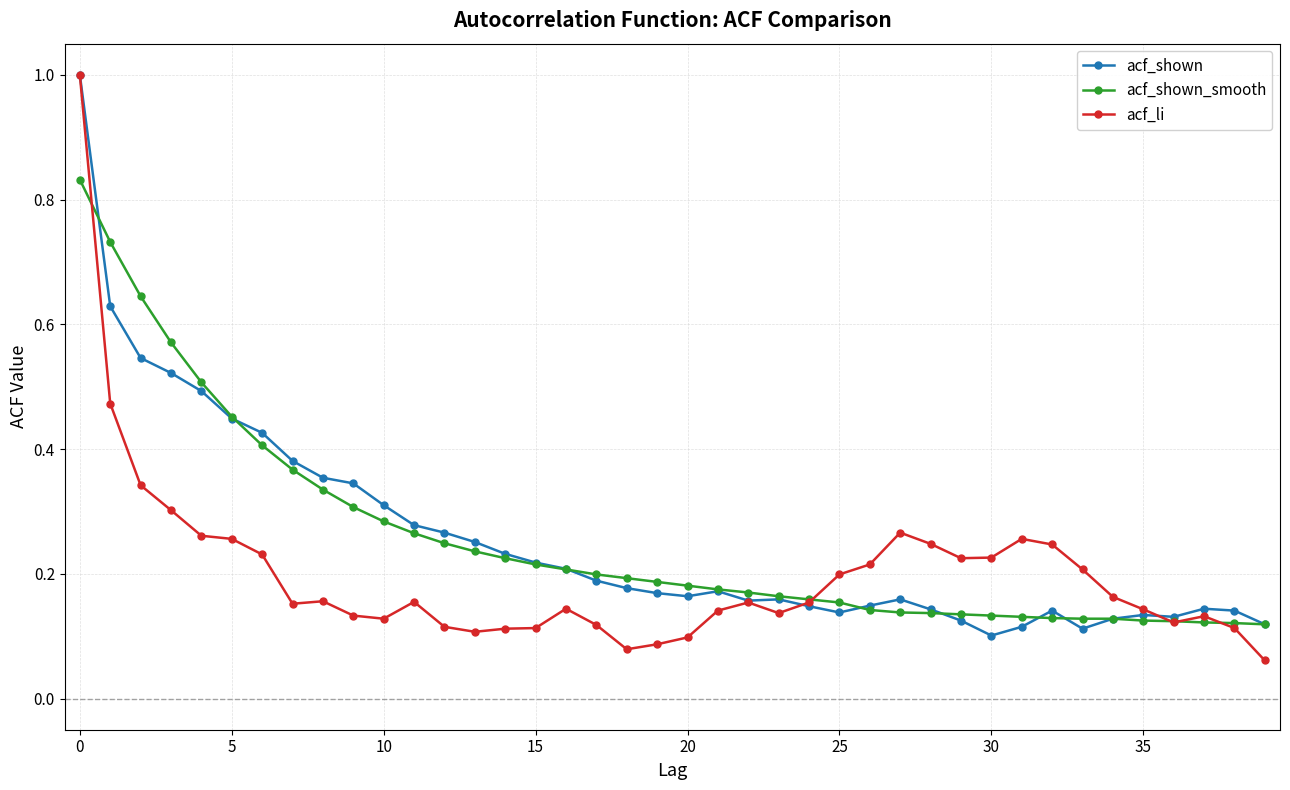

What is the maximum value for acf_shown?

1.0